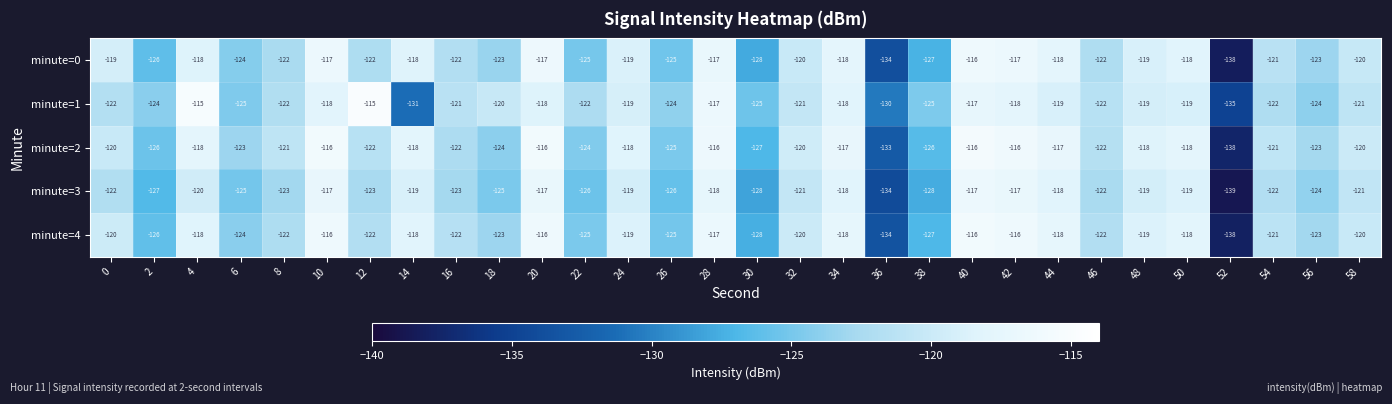

Count the number of data series in this chart.

5